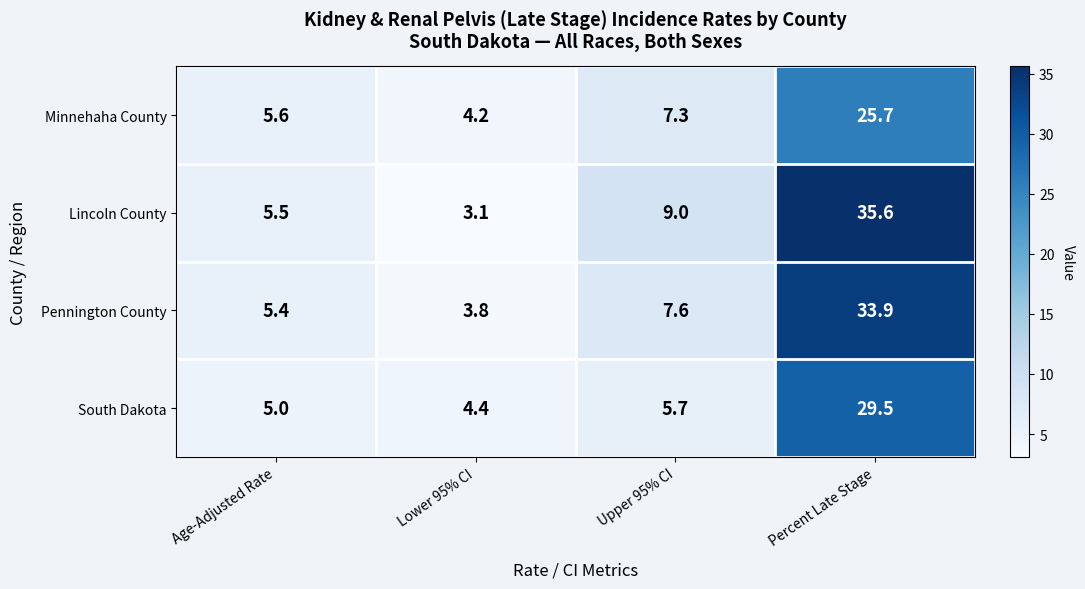

What is the maximum value shown in the chart?

35.6